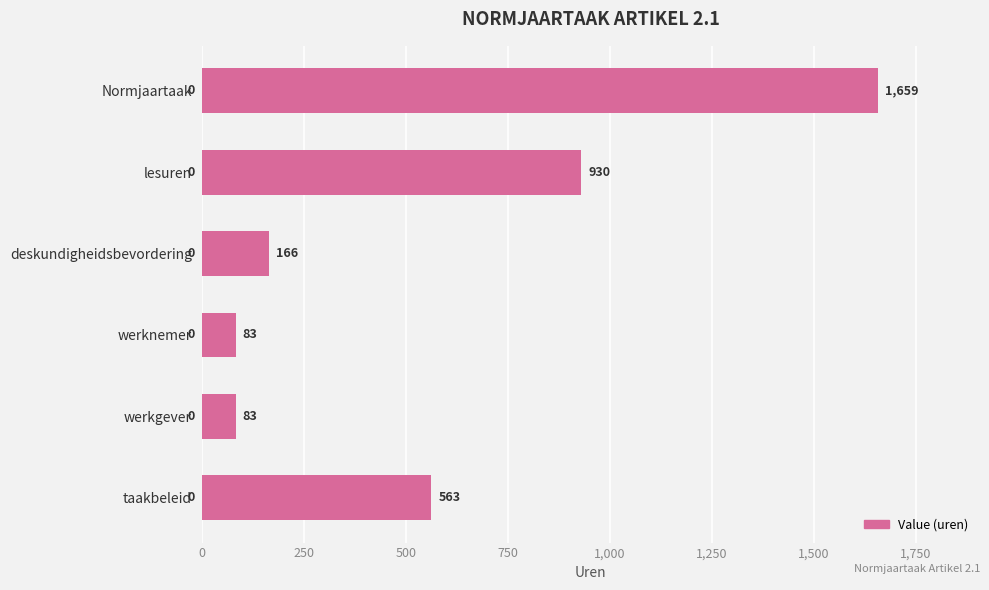

Where is the data nearest to the value 871?

lesuren